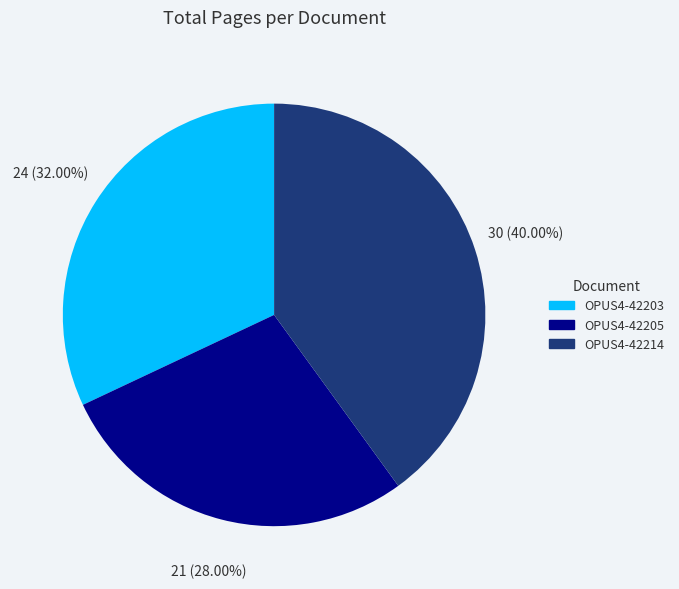

To the nearest percent, what is the difference between the OPUS4-42205 and OPUS4-42214 slice percentages?

12%